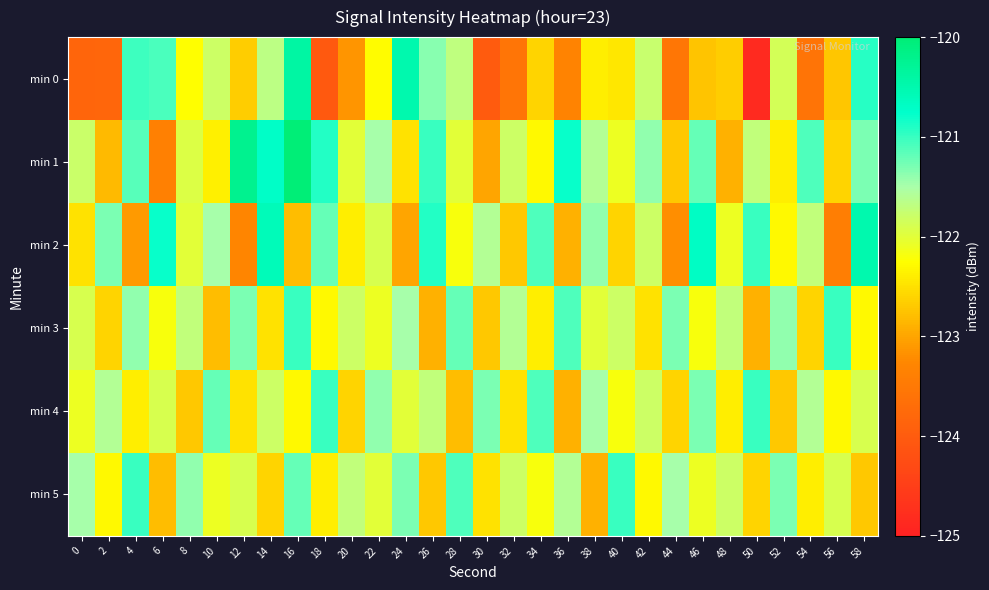

Reading left to right, extract all data points from this chart.

min 0: 0=-123.8	2=-123.8	4=-121.0	6=-121.1	8=-122.2	10=-121.8	12=-122.7	14=-121.7	16=-120.4	18=-124.0	20=-123.1	22=-122.3	24=-120.5	26=-121.4	28=-121.7	30=-124.0	32=-123.6	34=-122.6	36=-123.3	38=-122.4	40=-122.5	42=-121.8	44=-123.5	46=-122.7	48=-122.7	50=-124.8	52=-121.9	54=-123.6	56=-122.7	58=-120.9
min 1: 0=-121.8	2=-122.8	4=-121.2	6=-123.4	8=-121.9	10=-122.4	12=-120.2	14=-120.7	16=-120.0	18=-120.9	20=-122.0	22=-121.5	24=-122.5	26=-121.0	28=-122.0	30=-123.0	32=-121.8	34=-122.3	36=-120.8	38=-121.6	40=-122.1	42=-121.4	44=-122.7	46=-121.2	48=-122.9	50=-121.7	52=-122.4	54=-121.1	56=-122.6	58=-121.3
min 2: 0=-122.5	2=-121.3	4=-123.1	6=-120.8	8=-122.0	10=-121.5	12=-123.3	14=-120.6	16=-122.8	18=-121.2	20=-122.4	22=-121.9	24=-123.0	26=-120.9	28=-122.2	30=-121.6	32=-122.7	34=-121.1	36=-122.9	38=-121.4	40=-122.6	42=-121.8	44=-123.2	46=-120.7	48=-122.1	50=-121.0	52=-122.3	54=-121.7	56=-123.4	58=-120.5
min 3: 0=-121.9	2=-122.6	4=-121.4	6=-122.2	8=-121.7	10=-122.8	12=-121.3	14=-122.5	16=-121.0	18=-122.3	20=-121.8	22=-122.1	24=-121.5	26=-122.9	28=-121.2	30=-122.7	32=-121.6	34=-122.4	36=-121.1	38=-122.0	40=-121.8	42=-122.5	44=-121.3	46=-122.2	48=-121.7	50=-122.9	52=-121.4	54=-122.6	56=-121.0	58=-122.3
min 4: 0=-122.1	2=-121.6	4=-122.4	6=-121.9	8=-122.7	10=-121.2	12=-122.5	14=-121.8	16=-122.3	18=-121.0	20=-122.6	22=-121.4	24=-122.0	26=-121.7	28=-122.8	30=-121.3	32=-122.5	34=-121.1	36=-122.9	38=-121.5	40=-122.2	42=-121.8	44=-122.6	46=-121.3	48=-122.4	50=-121.0	52=-122.7	54=-121.6	56=-122.3	58=-121.9
min 5: 0=-121.5	2=-122.3	4=-121.0	6=-122.8	8=-121.4	10=-122.1	12=-121.9	14=-122.6	16=-121.2	18=-122.4	20=-121.7	22=-122.0	24=-121.3	26=-122.7	28=-121.1	30=-122.5	32=-121.8	34=-122.2	36=-121.6	38=-122.9	40=-121.0	42=-122.3	44=-121.5	46=-122.1	48=-121.8	50=-122.6	52=-121.3	54=-122.4	56=-121.9	58=-122.7